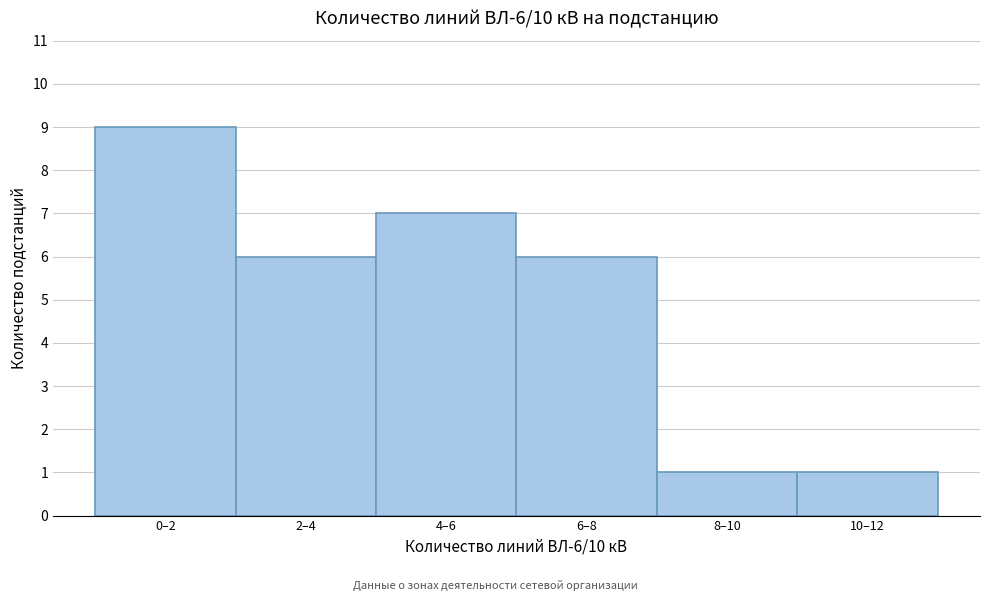

Reading right to left, transcribe all the data shown in this chart.

10–12=1	8–10=1	6–8=6	4–6=7	2–4=6	0–2=9